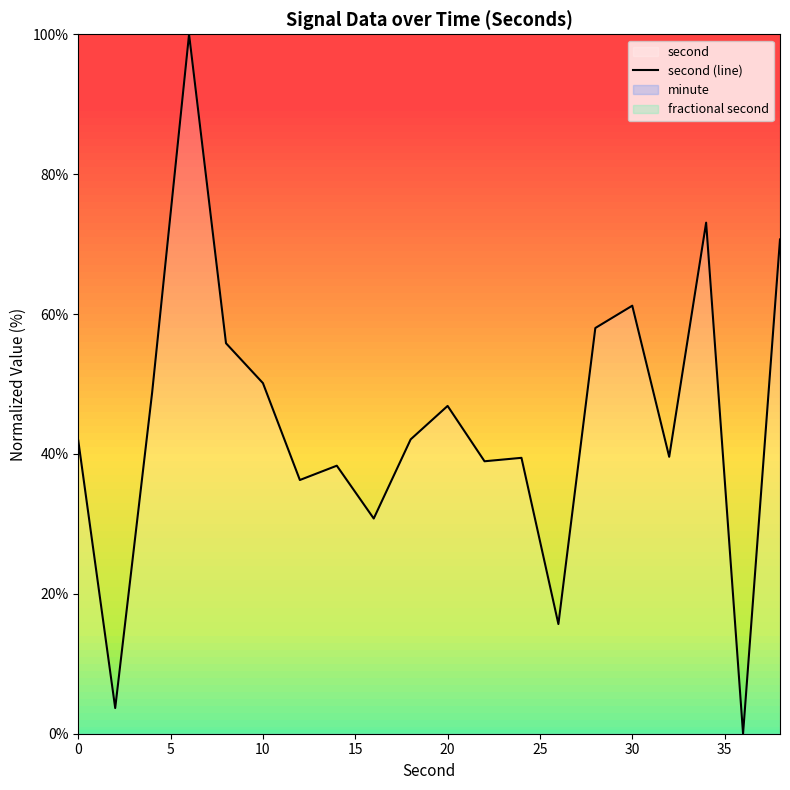

True or false: second (line) has a value of 61.2 at 30.

True